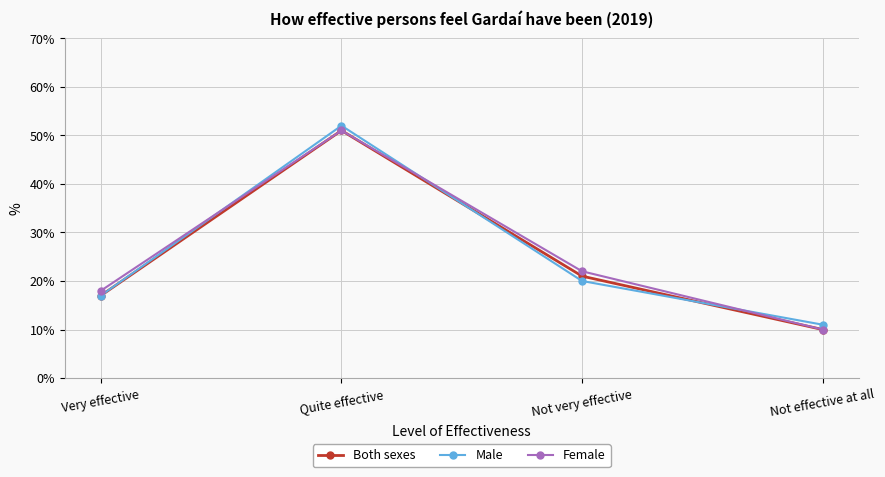

How many lines are shown in the chart?

3